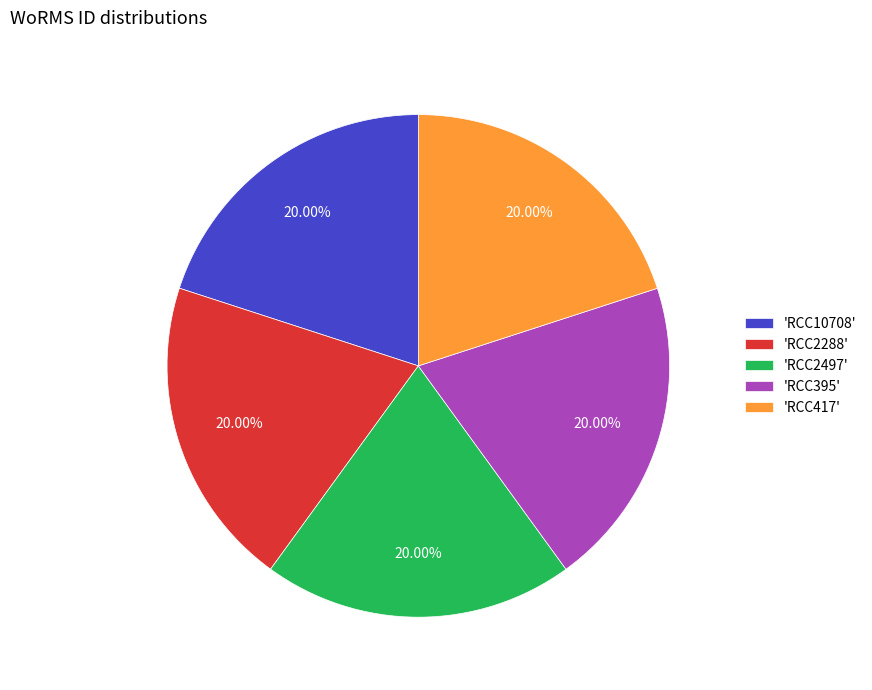

Combined, do 'RCC395' and 'RCC10708' account for over 50%?

No